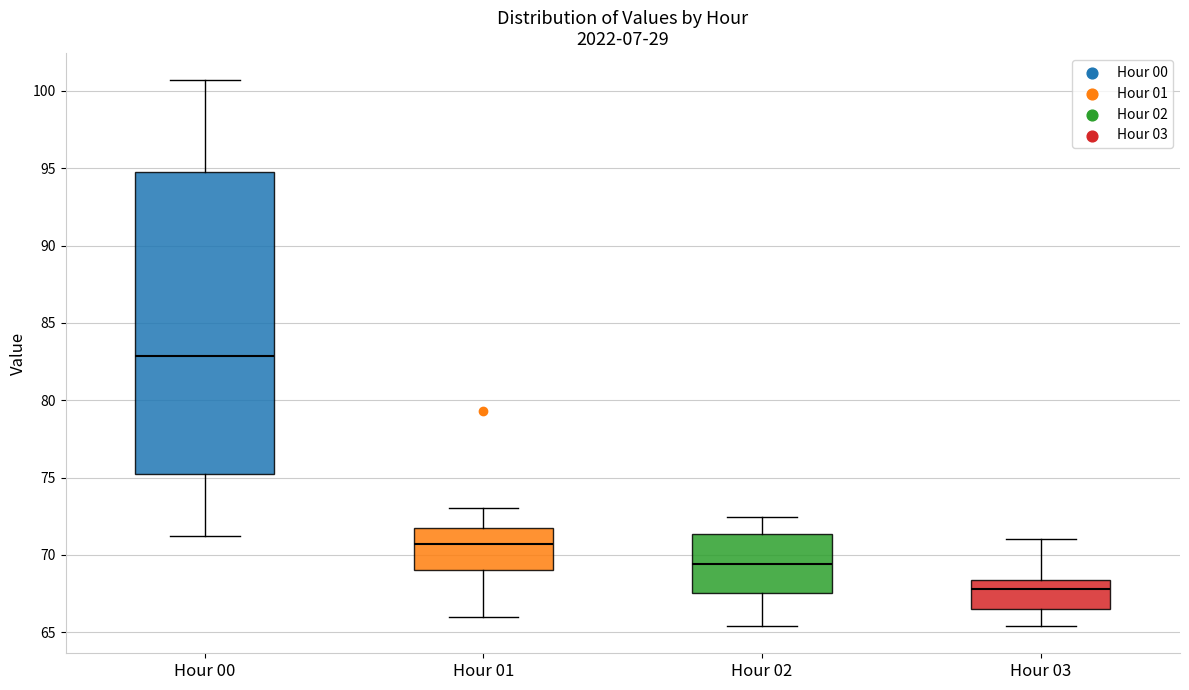

Where does the lower whisker of the box for Hour 02 end on the y-axis? The values are not printed on the chart, so give them approximately, as read against the axis.

65.5